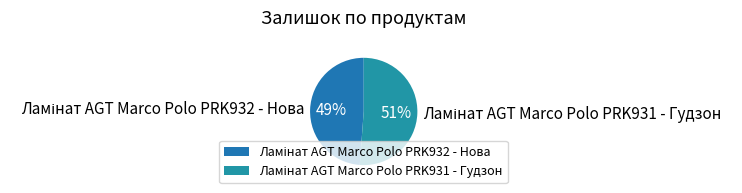

Does any single category account for the majority?

Yes